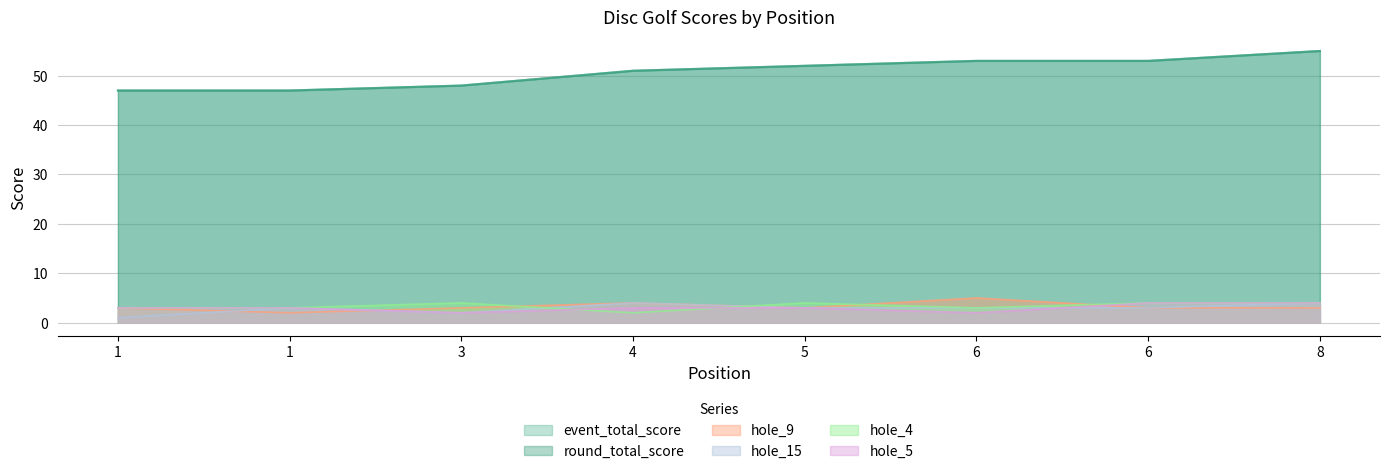

At which label does round_total_score reach its minimum?

1